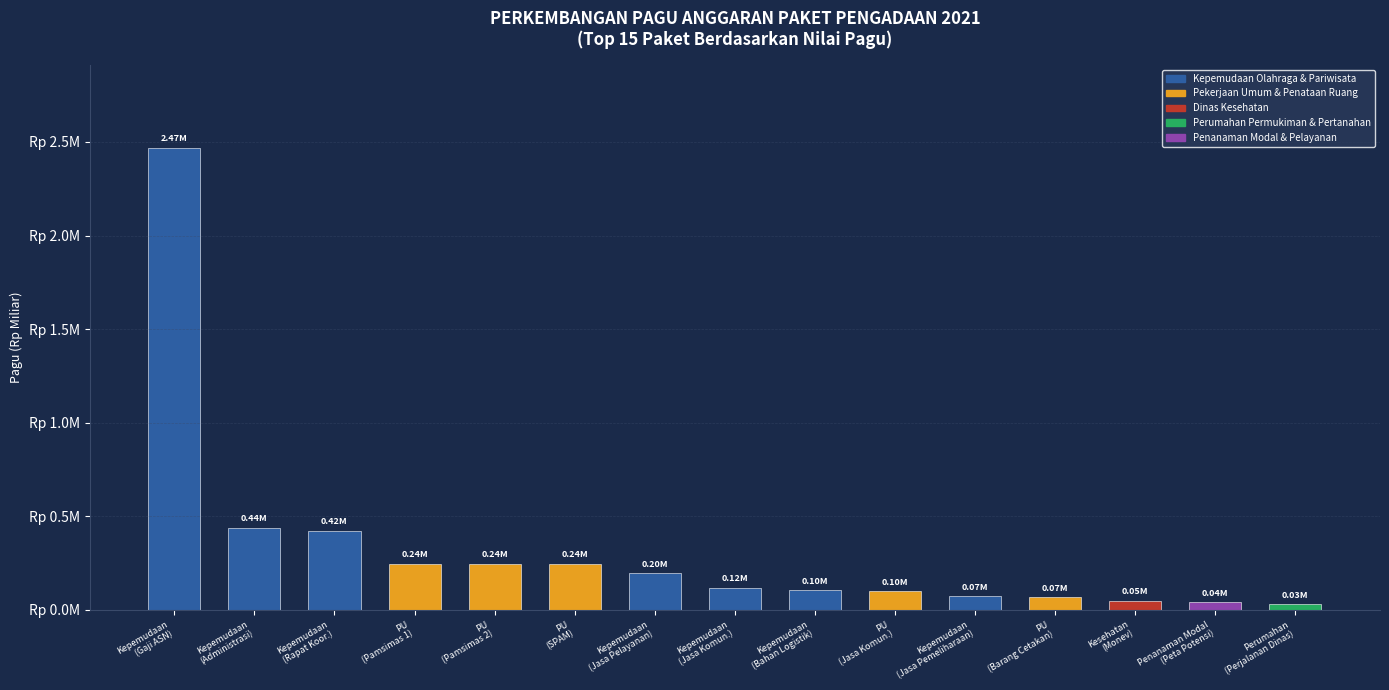

The value at PU
(Pamsimas 2) is 93100798. True or false?

False